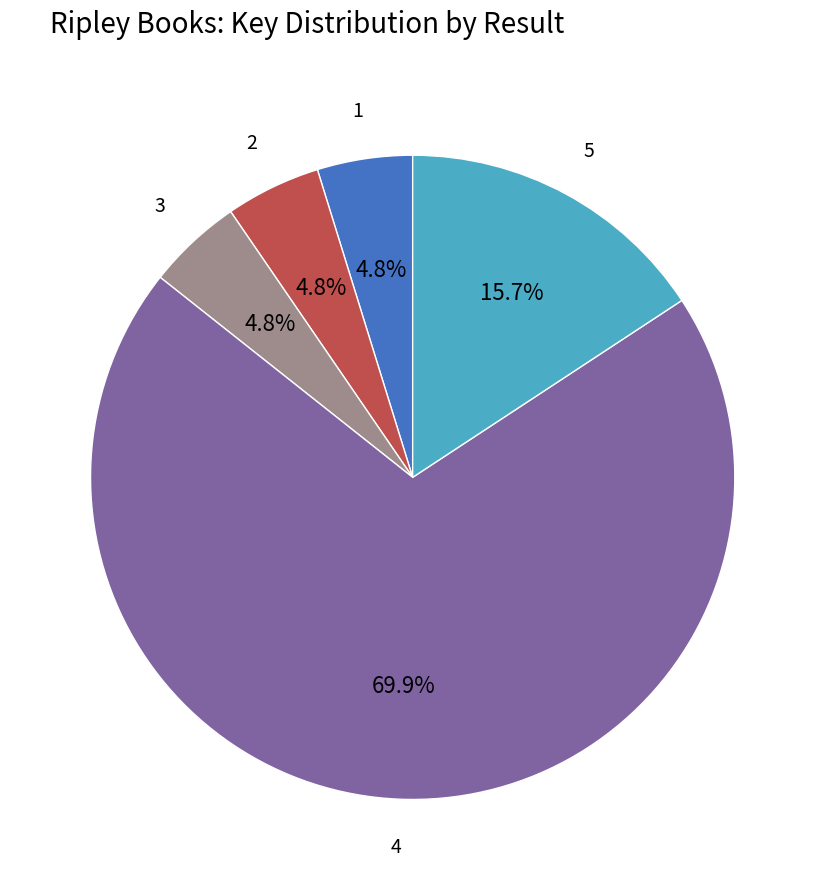

To the nearest percent, what is the difference between the largest and smallest slice percentages?

65%